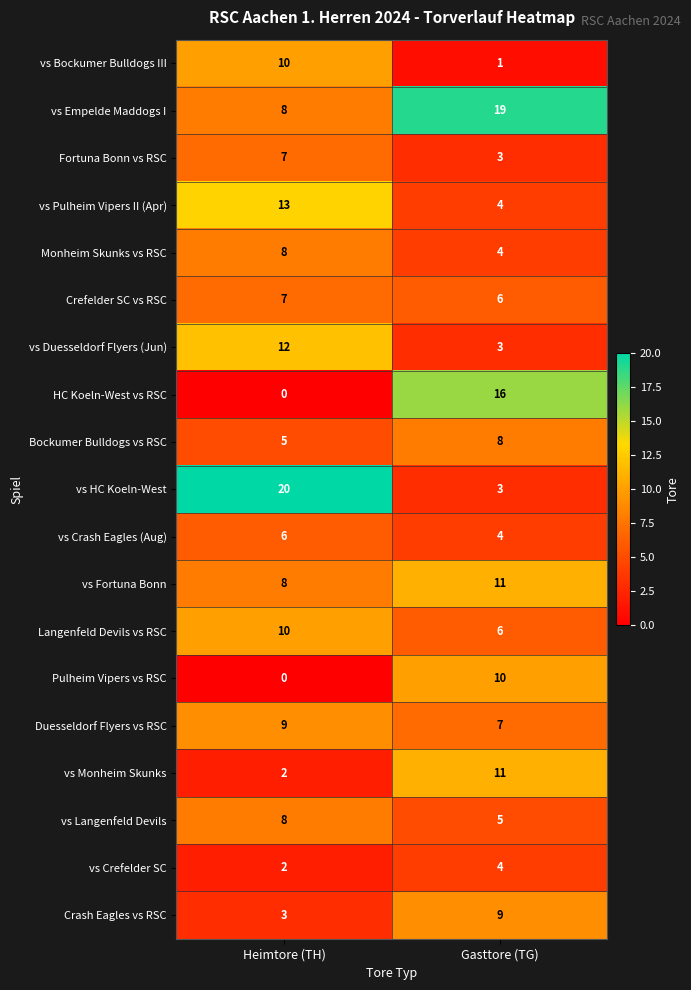

The value of Pulheim Vipers vs RSC at Gasttore (TG) is 2. True or false?

False